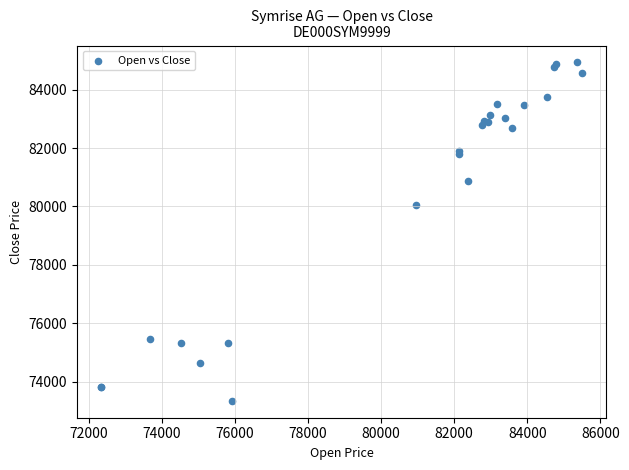

What Y value in the scatter plot is closest to 79136?

80055